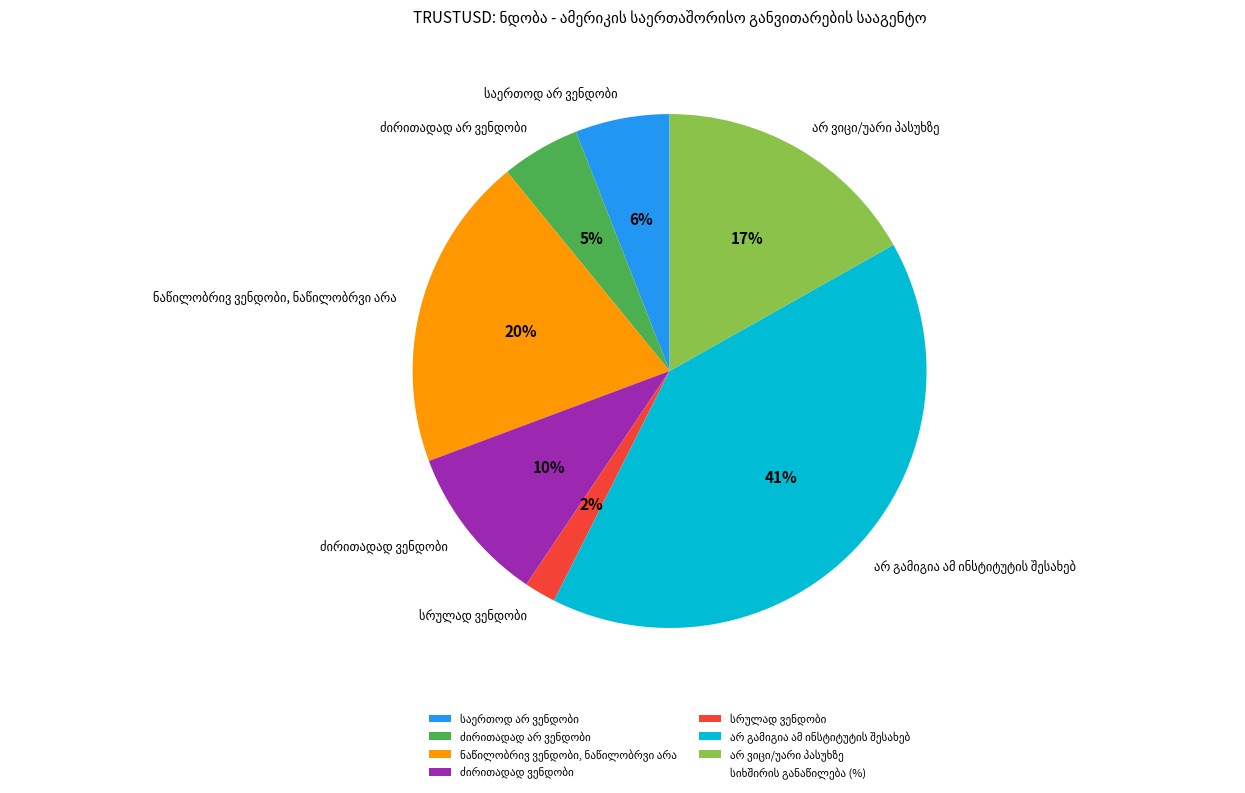

To the nearest percent, what is the average slice percentage?

14%